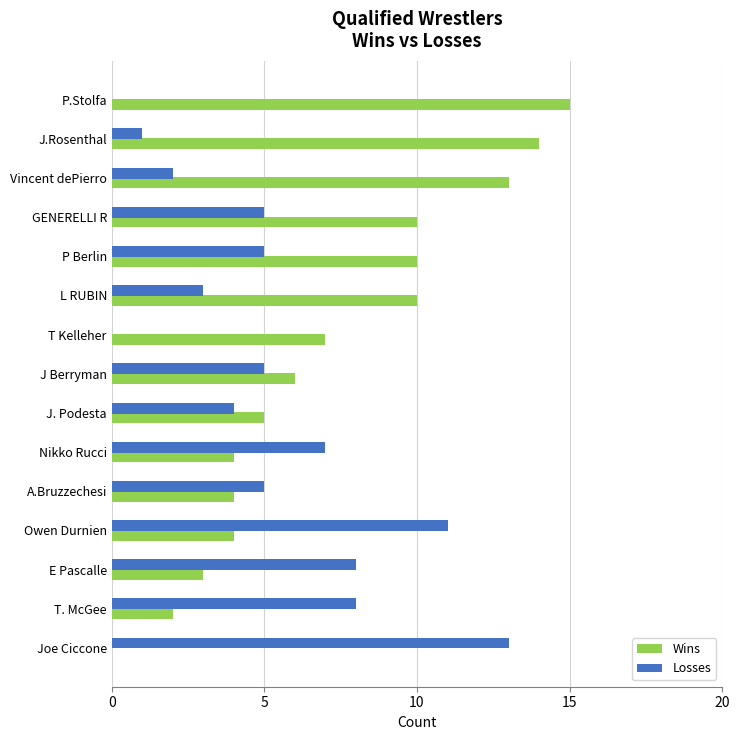

What is the sum of all Wins values?

107